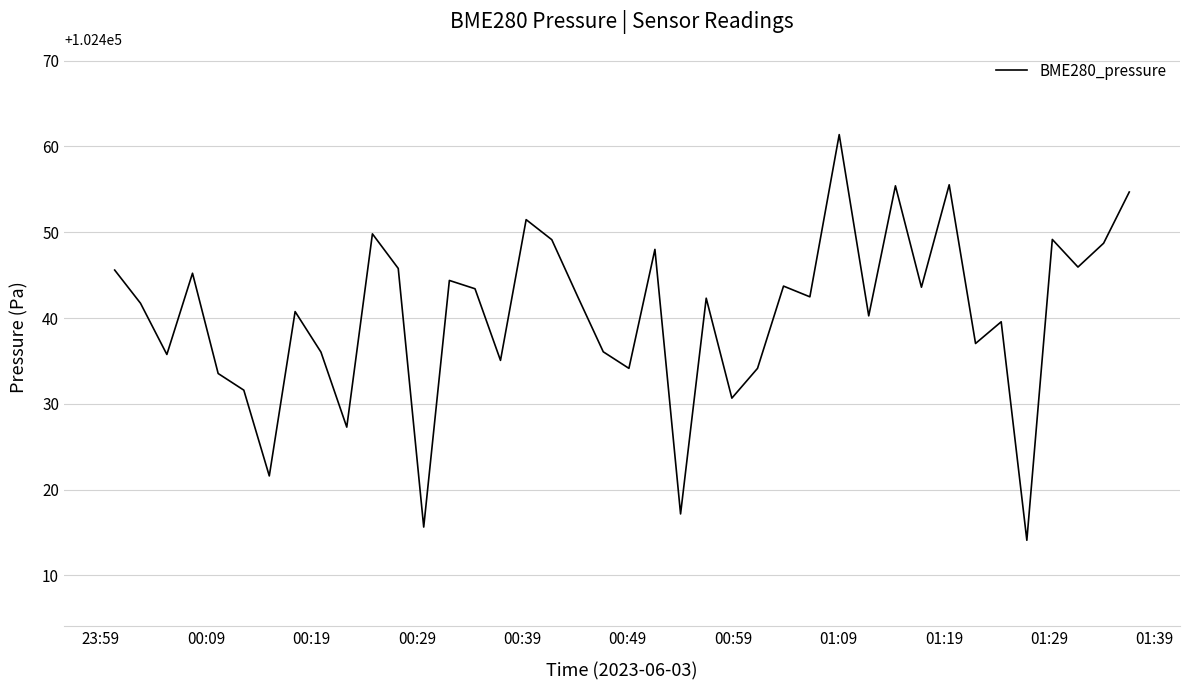

What is the maximum value shown in the chart?

102461.4